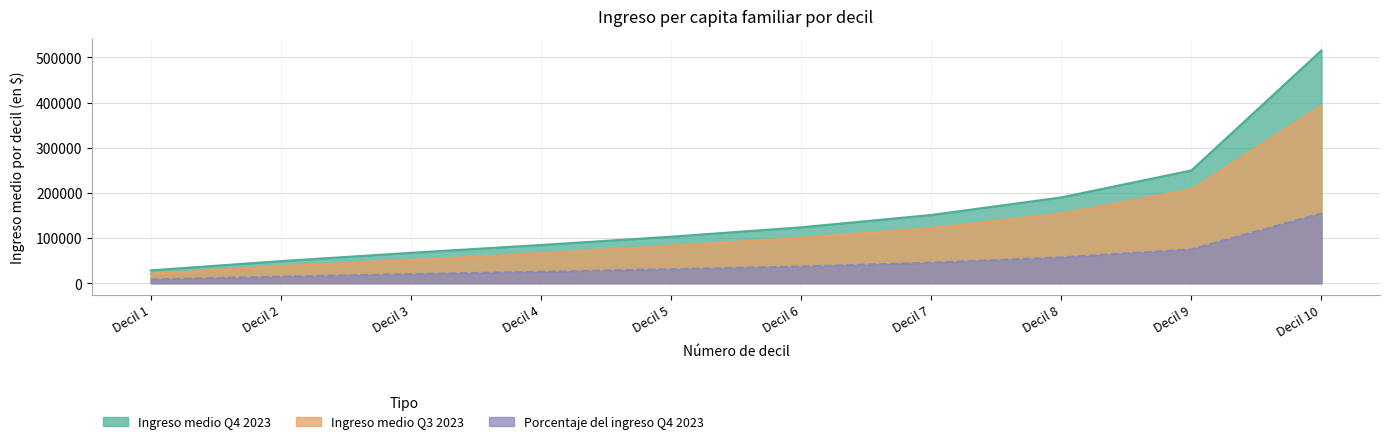

What is the total value across all series at Decil 4?

176126.3